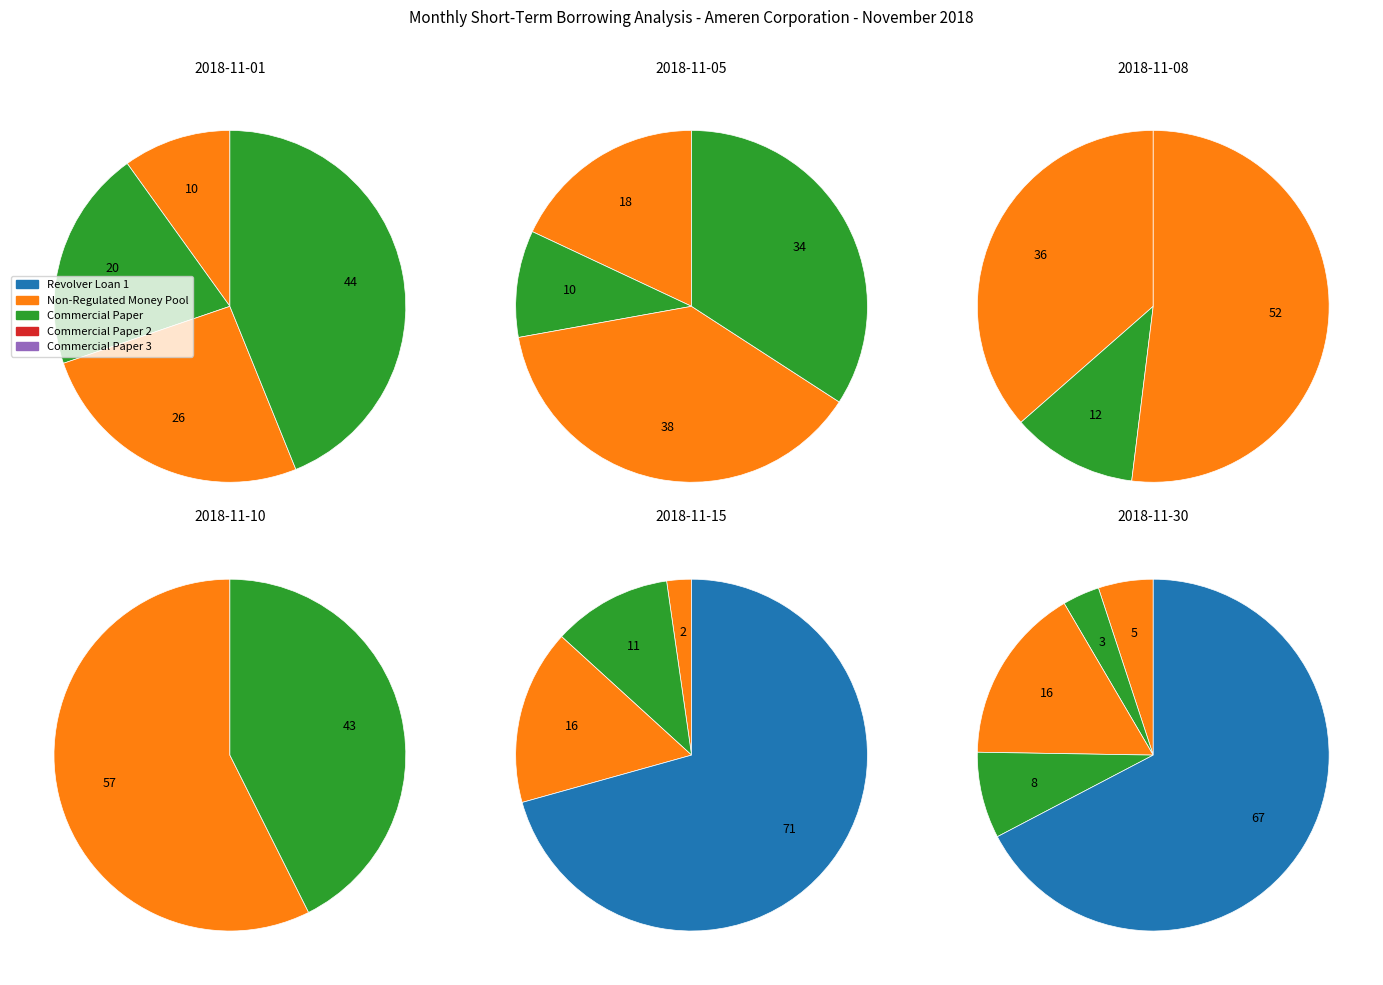

Do 2018-11-27 and 2018-11-30 together represent more than half of the pie?

No